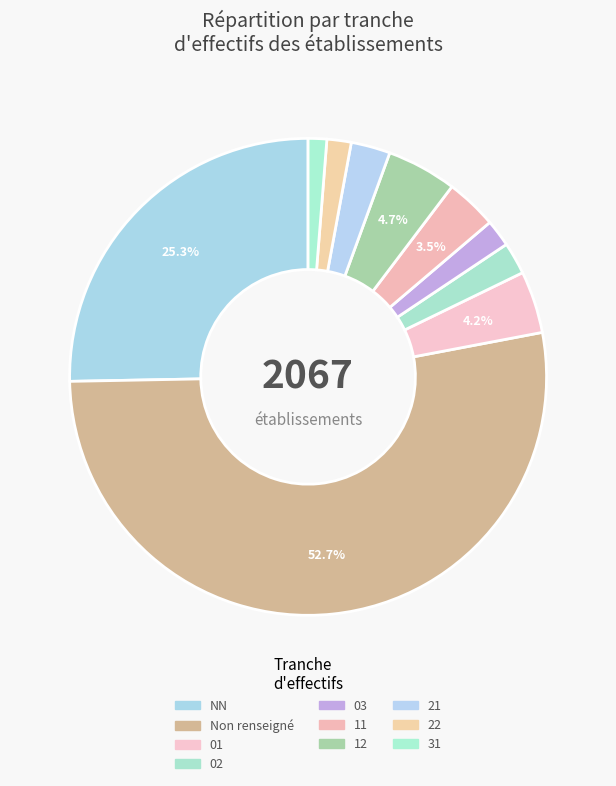

How many slices are in this pie chart?

10